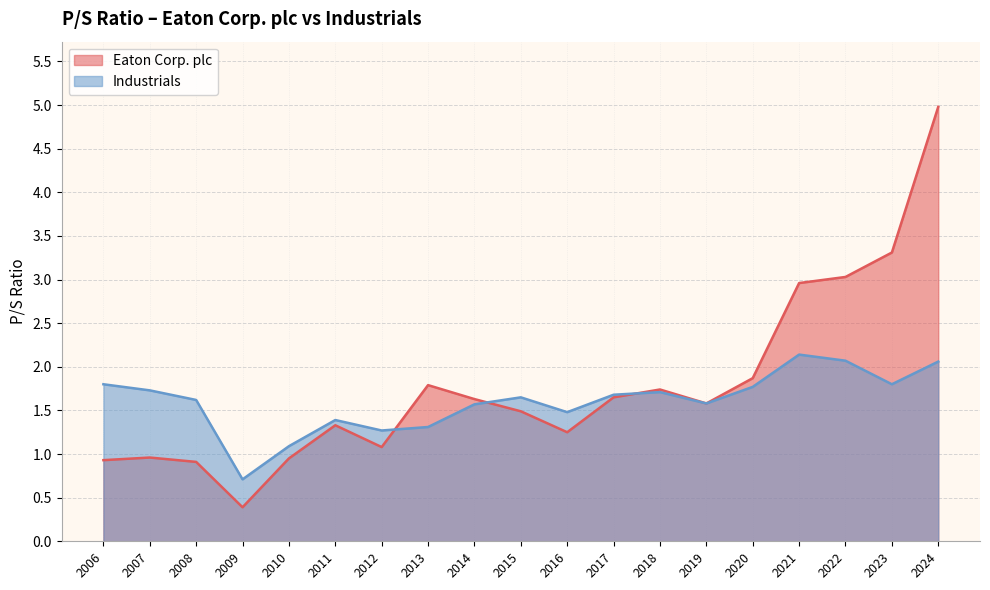

What is the value of the Industrials point at the 12th from the left?

1.7